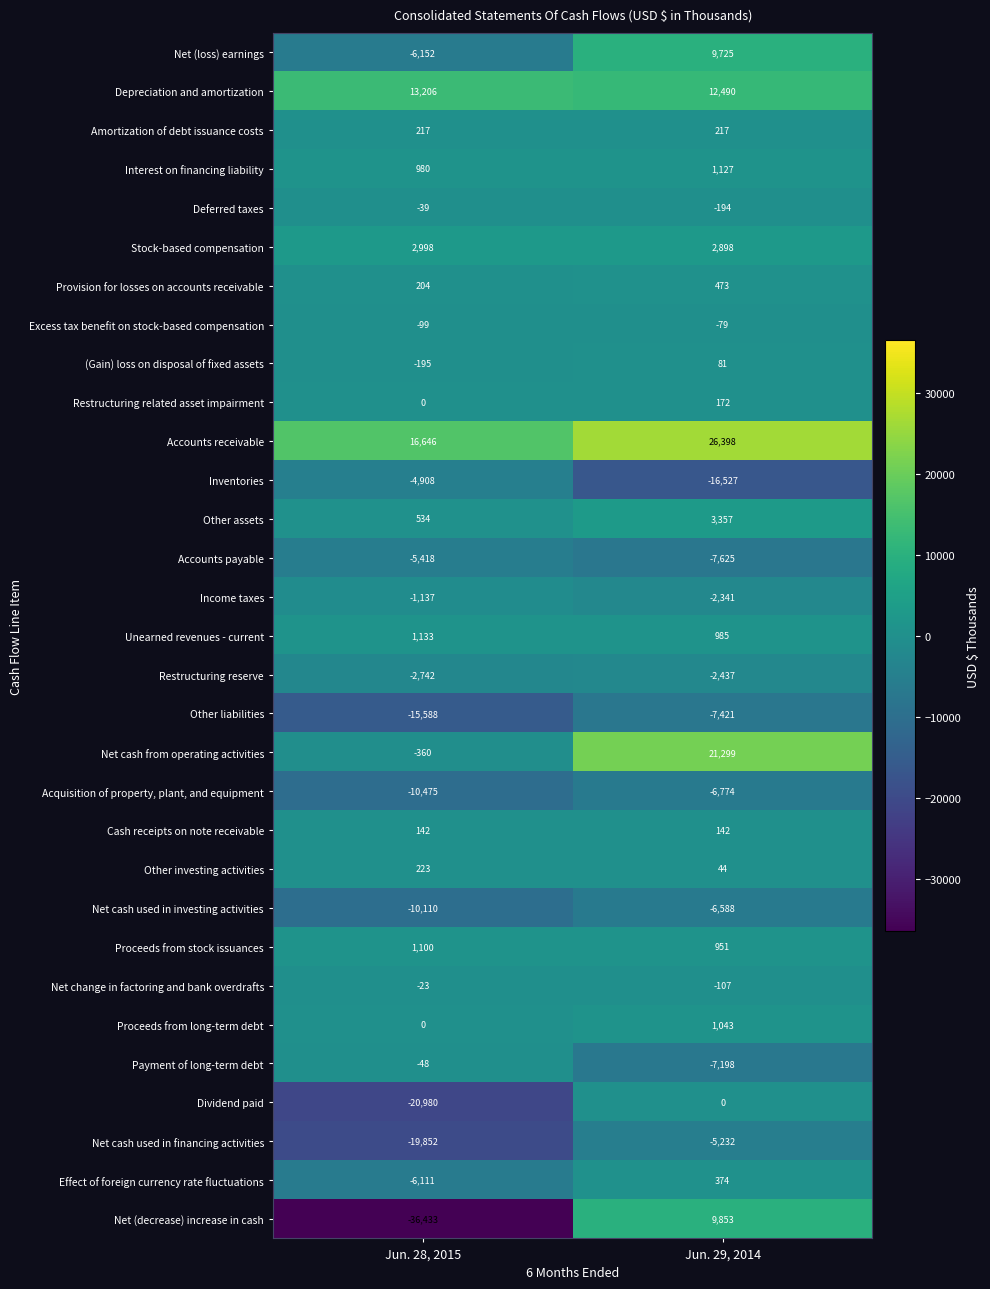

Is it true that Restructuring reserve equals -3914 at Jun. 29, 2014?

False